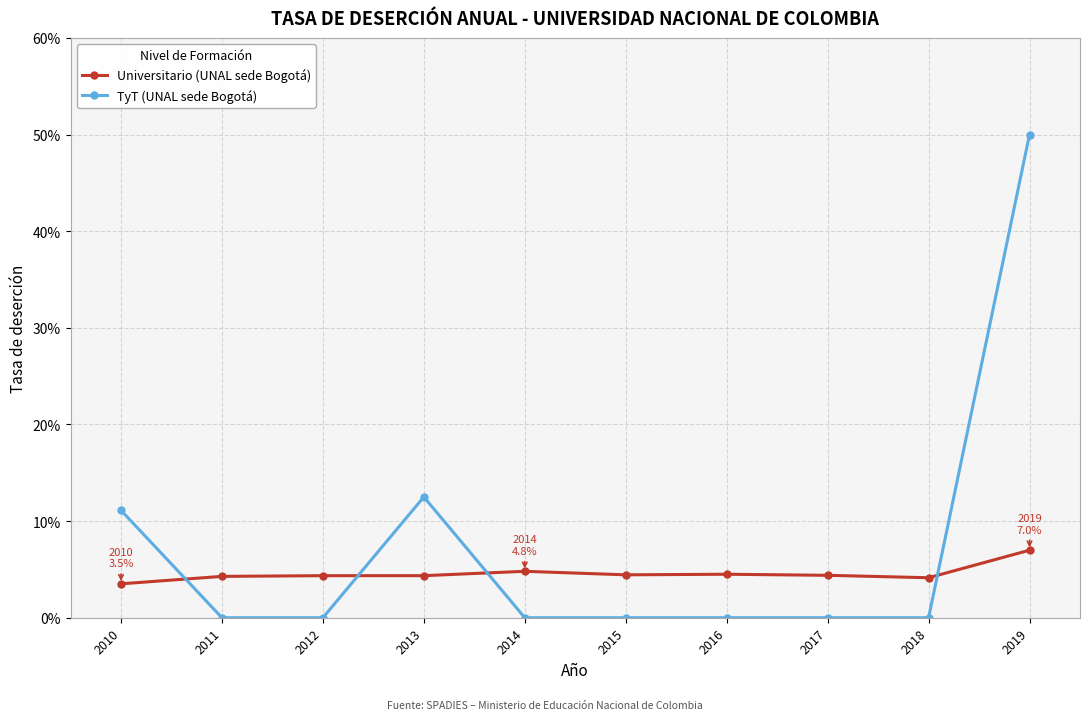

At how many categories does at least one series exceed 0?

10